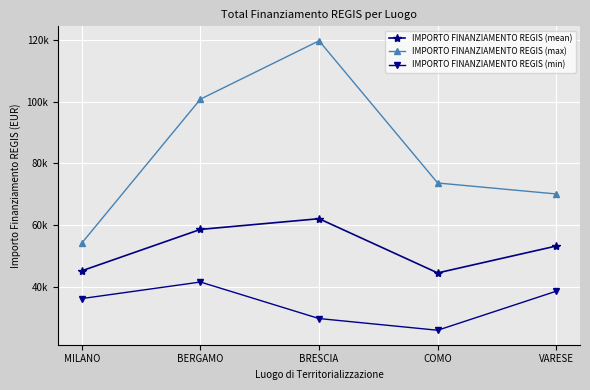

Read the IMPORTO FINANZIAMENTO REGIS (max) value at BERGAMO.

100847.1